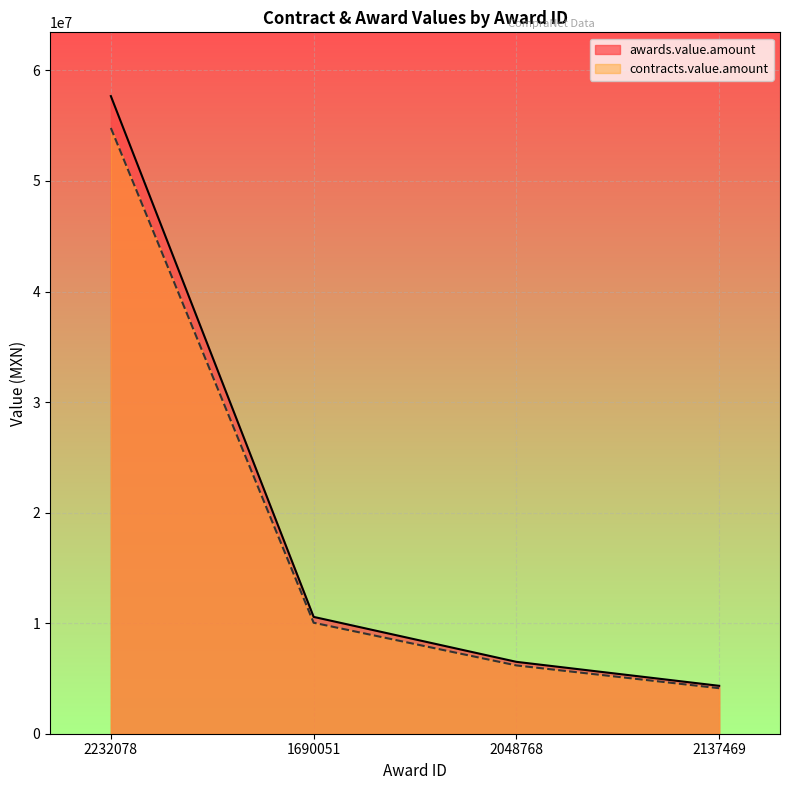

True or false: contracts.value.amount and awards.value.amount cross at least once.

False